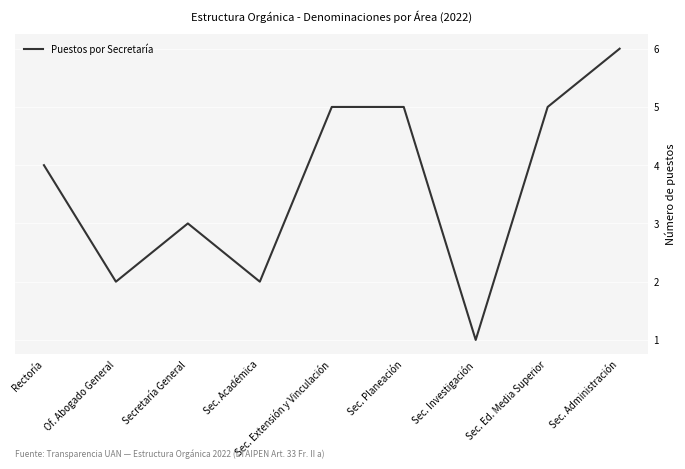

Read the value at Rectoría.

4